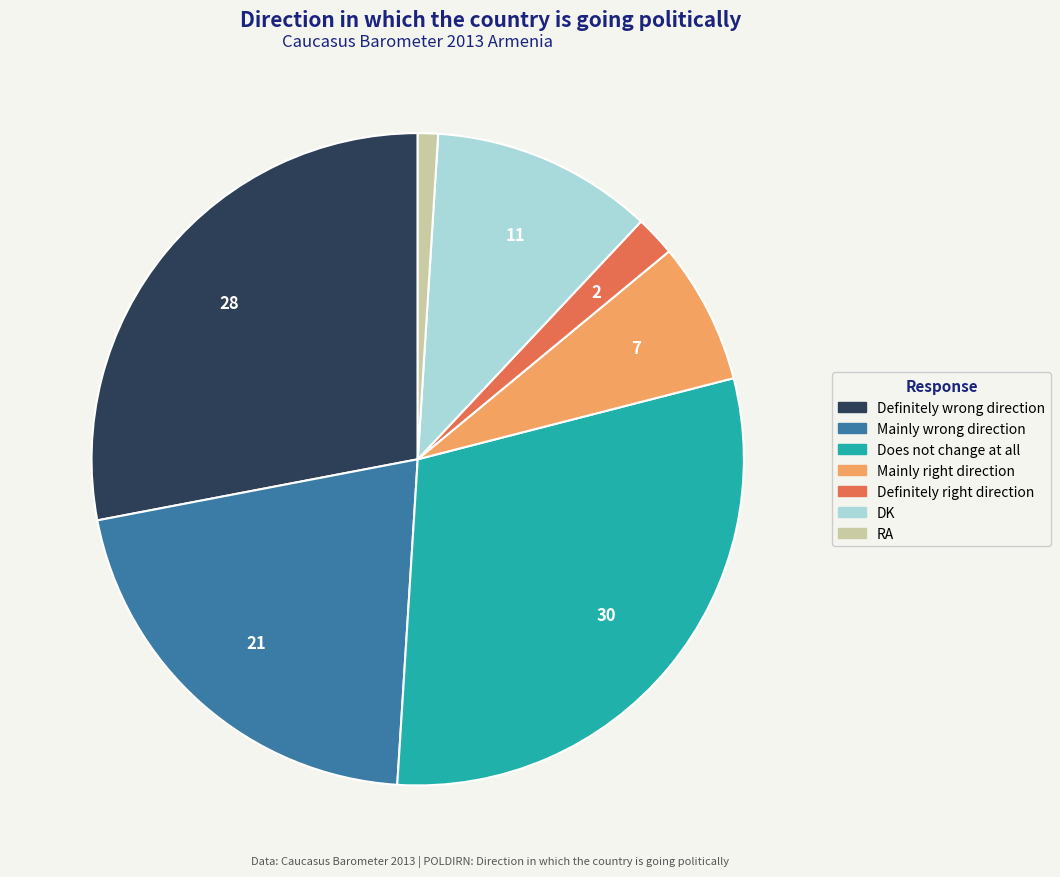

Is it true that DK is 23% of the pie?

False